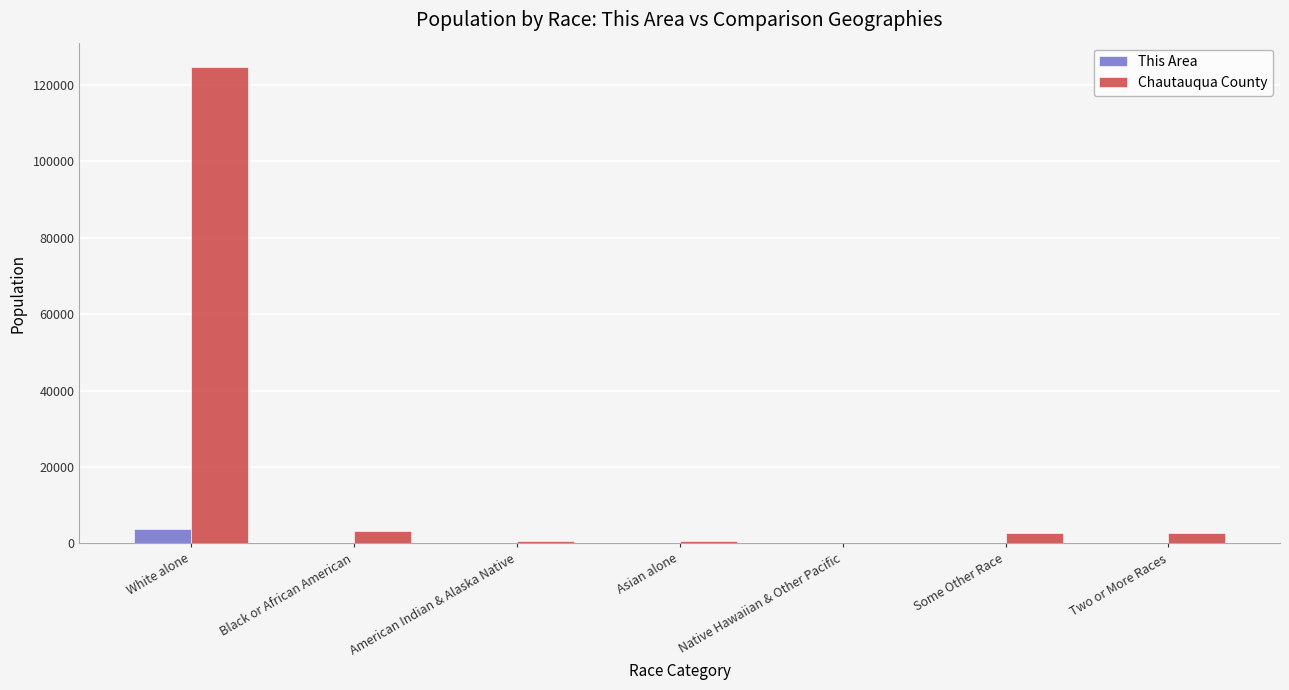

What is the greatest value displayed?

124875